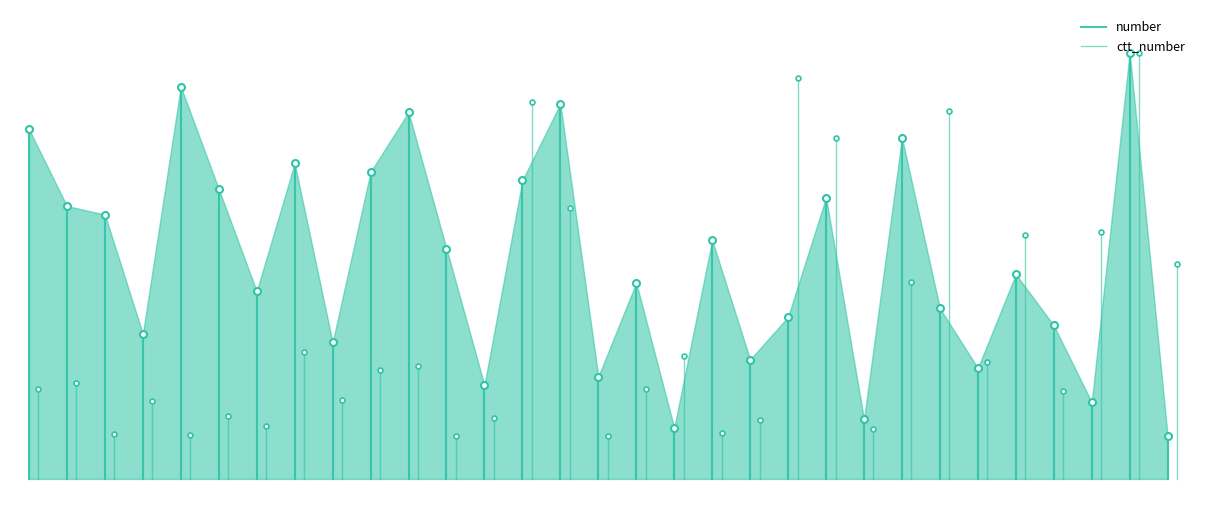

What is the sum of all number values?

59.0